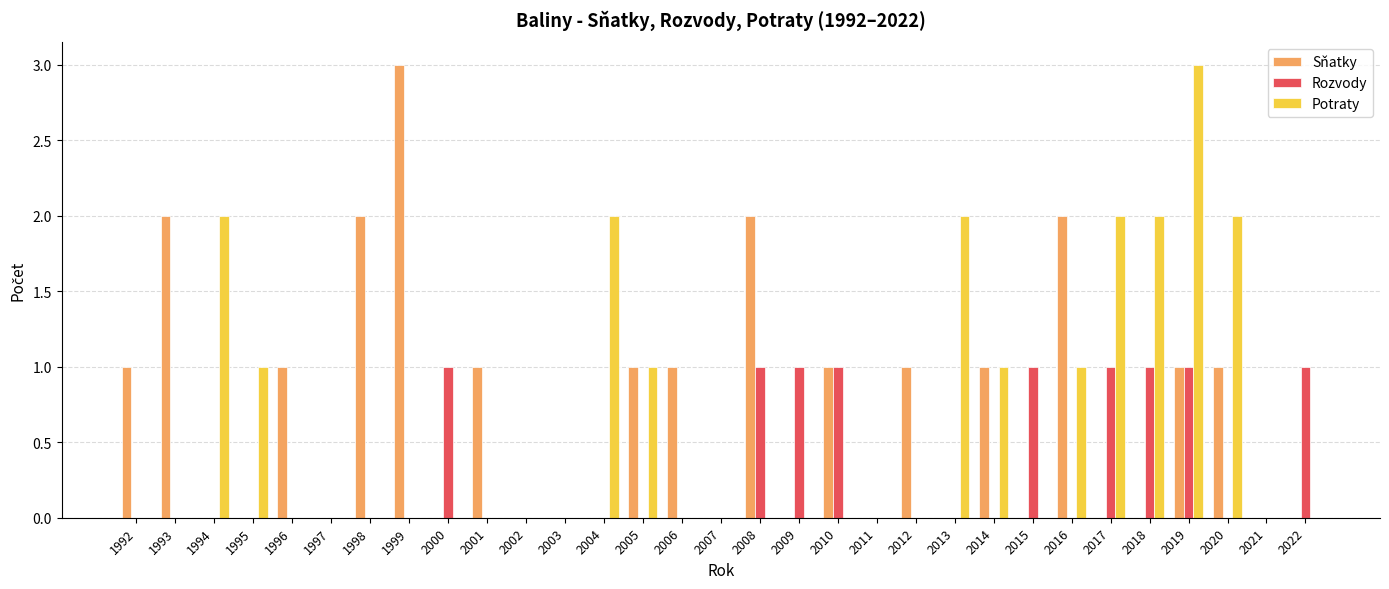

At which category is the sum across all series the highest?

2019